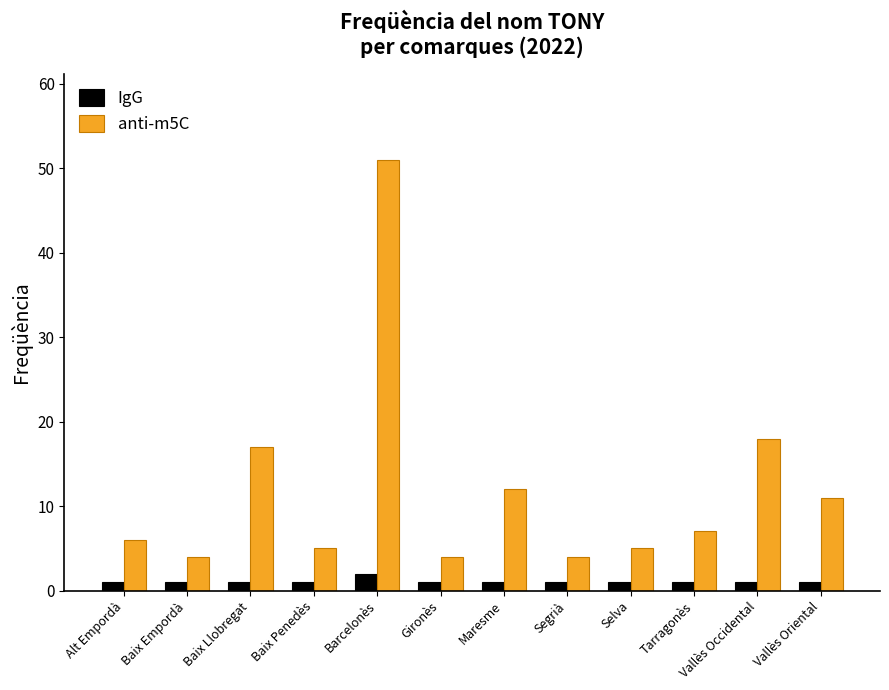

Which series has the largest total across all categories?

anti-m5C